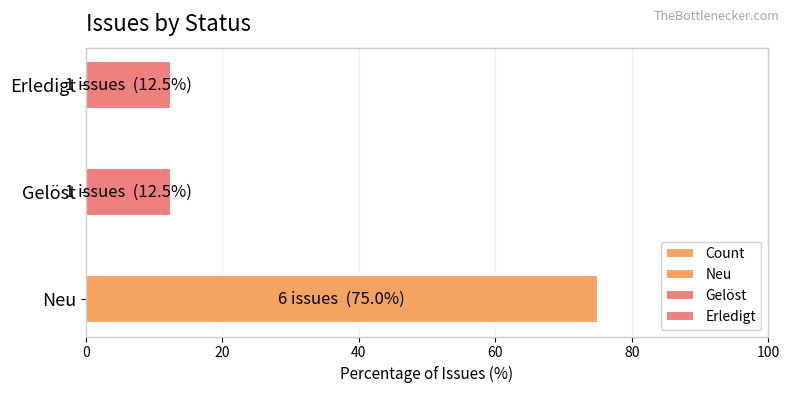

What is the change in value from 0 to 40?

-62.5